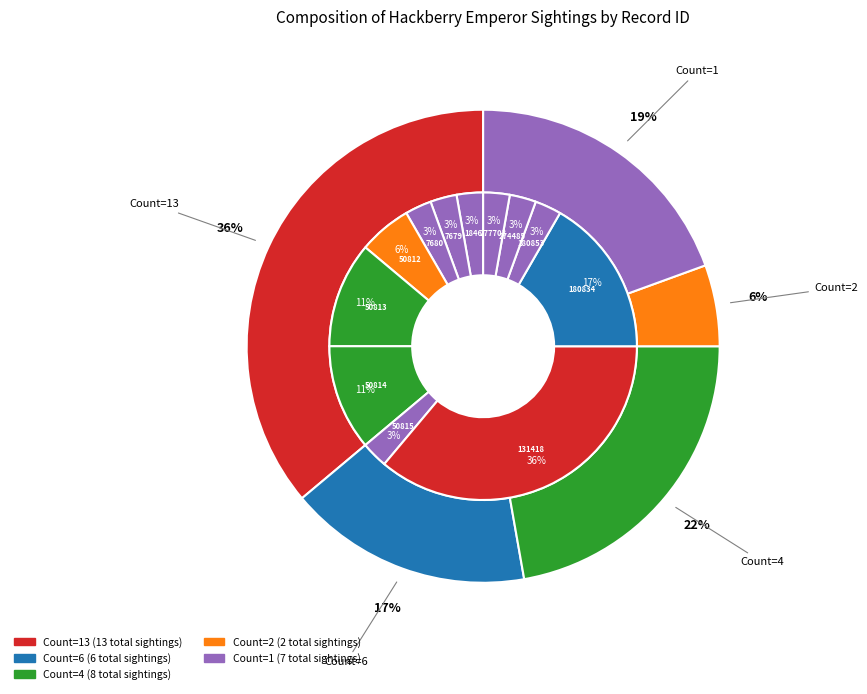

Rank the categories by value from highest to lowest.

131418, 180834, 50813, 50814, 50812, 1846, 7679, 7680, 50815, 180853, 274485, 277703